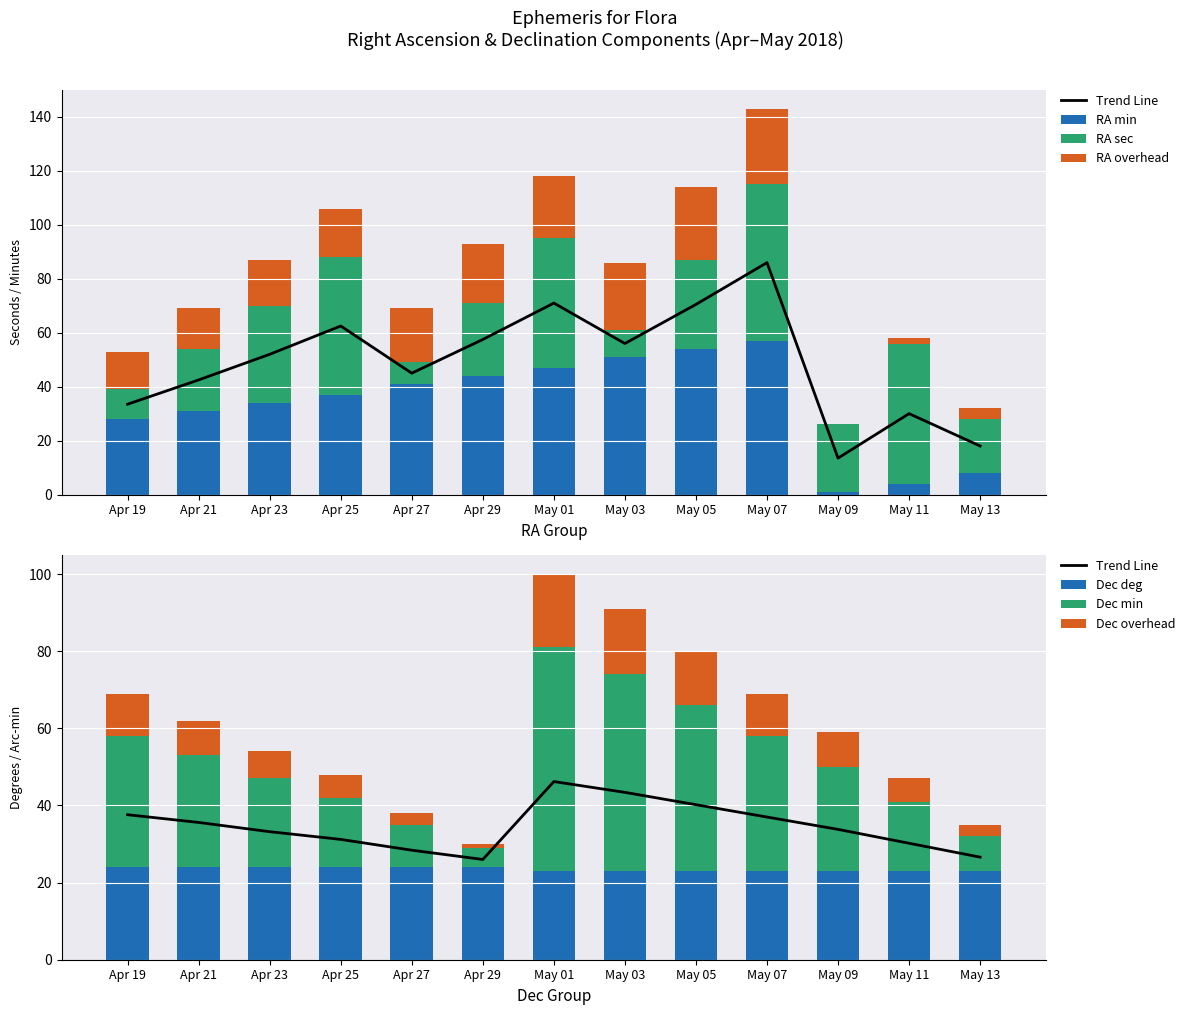

Where does the RA min series first go above 37?

Apr 27